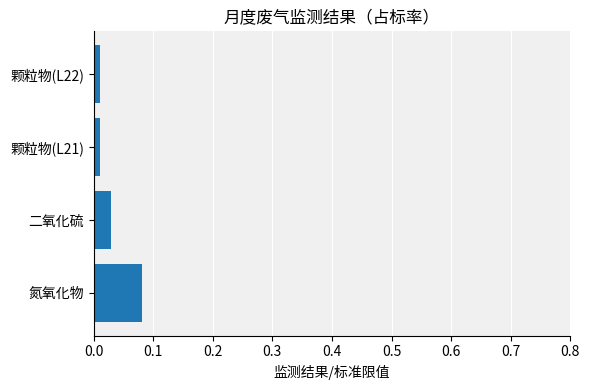

Which category has the highest value across all series?

氮氧化物